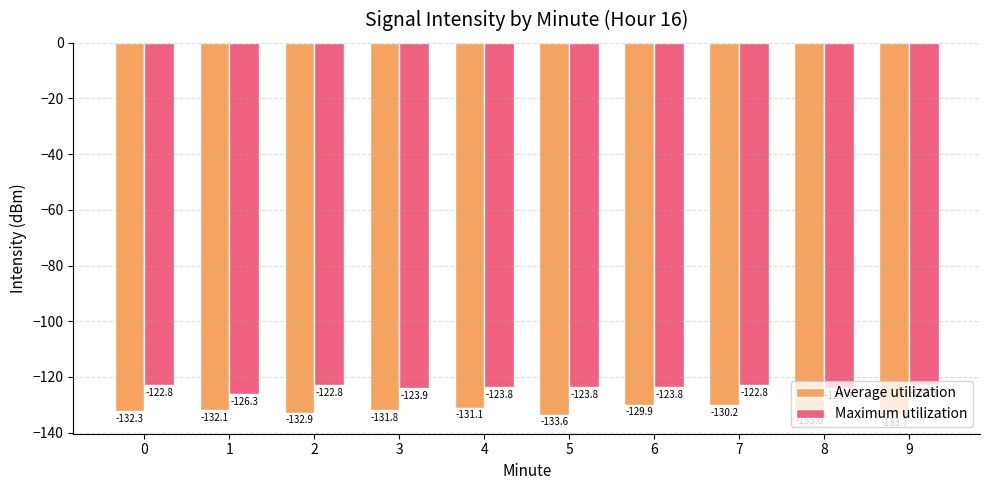

What value does the Maximum utilization series have at 7?

-122.8